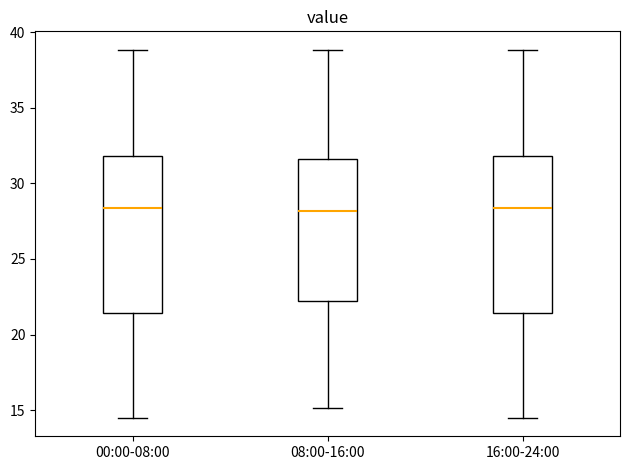

Where is the upper edge of the box for 08:00-16:00 on the y-axis? The values are not printed on the chart, so give them approximately, as read against the axis.

31.5